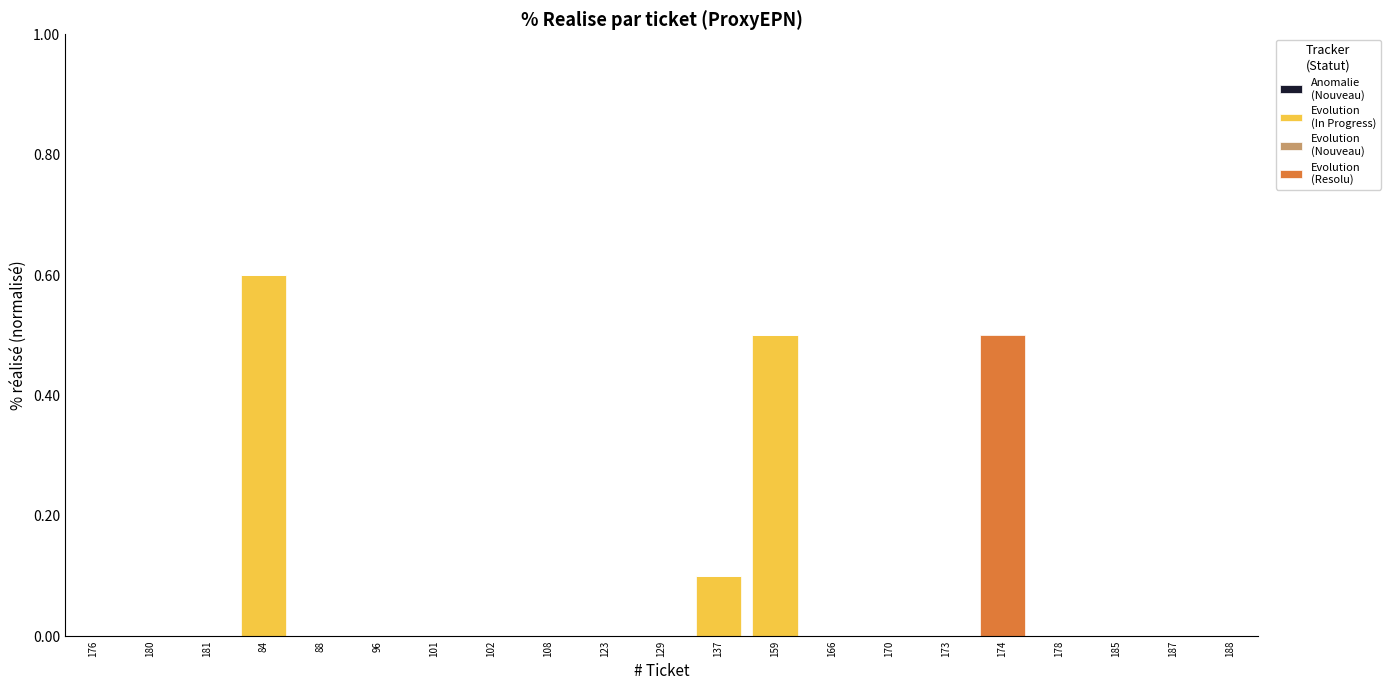

At which category is the sum across all series the highest?

84